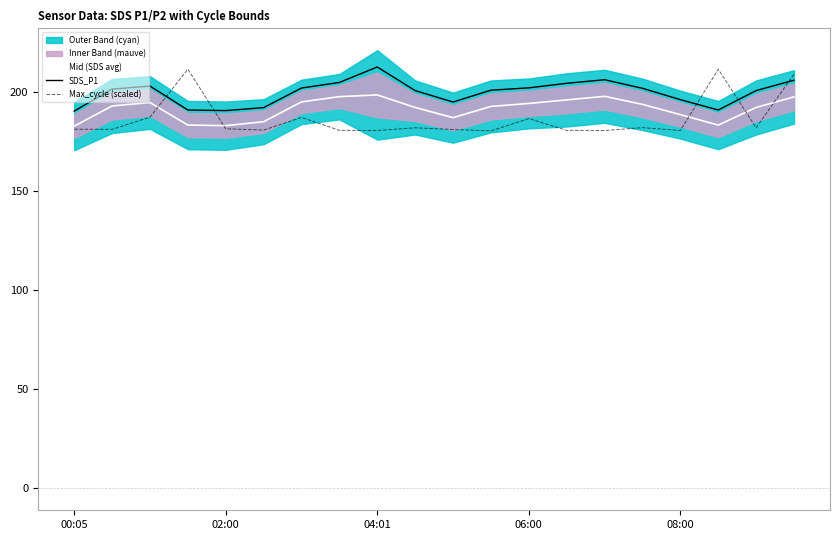

How many interior local valleys does the SDS_P1 series have?

3